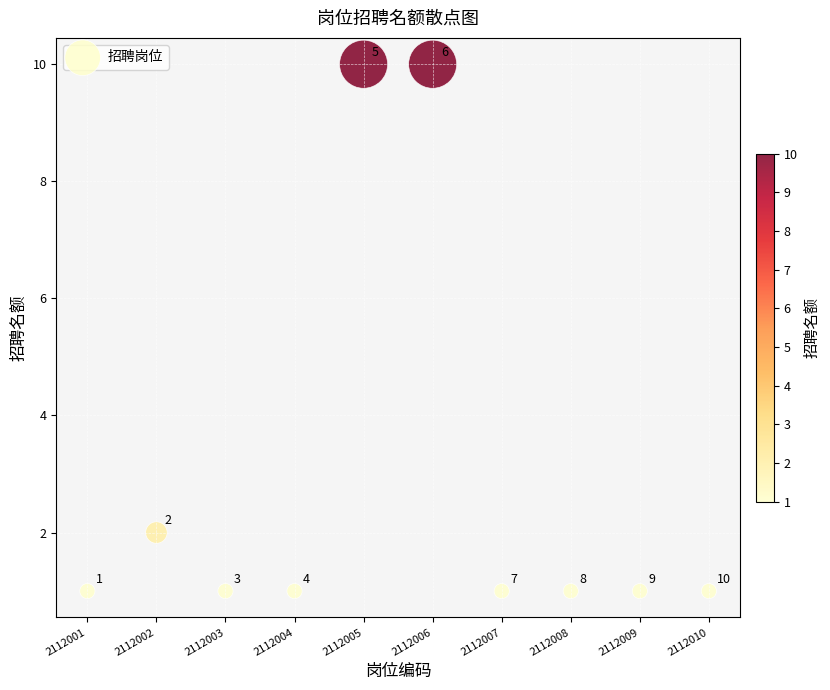

What is the range of Y values (max minus min)?

9